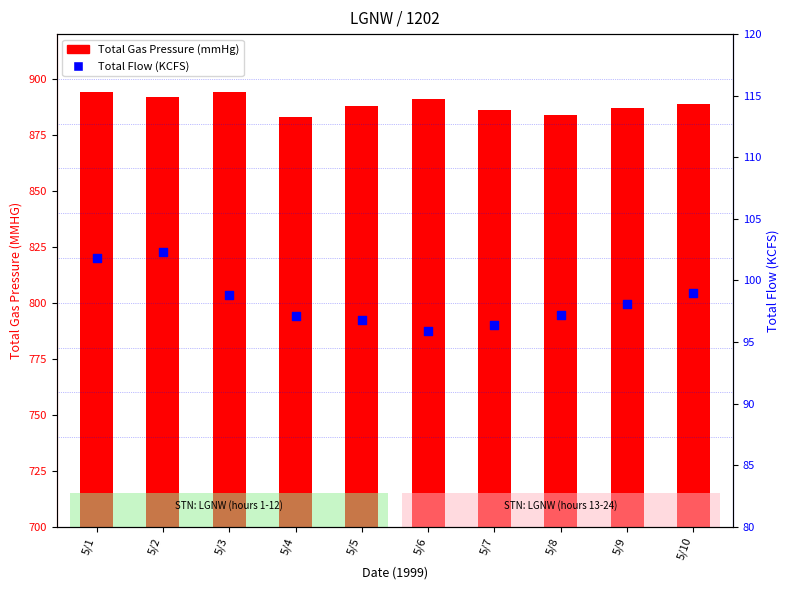

Which series contains the lowest Y value?

Total Flow (KCFS)